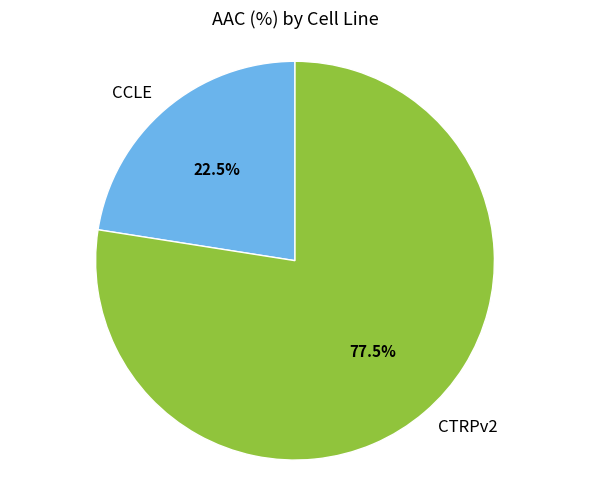

Does CCLE account for over 50% of the chart?

No